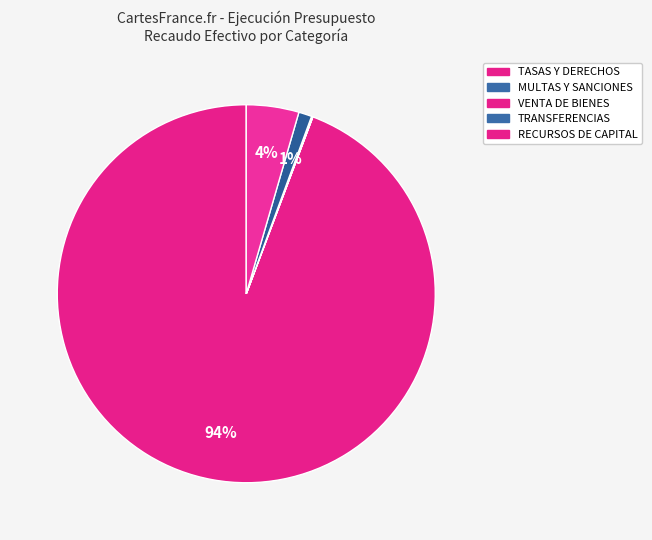

Rank the categories by value from lowest to highest.

MULTAS Y SANCIONES, VENTA DE BIENES Y SERVICIOS, TRANSFERENCIAS CORRIENTES, RECURSOS DE CAPITAL, TASAS Y DERECHOS ADMINISTRATIVOS